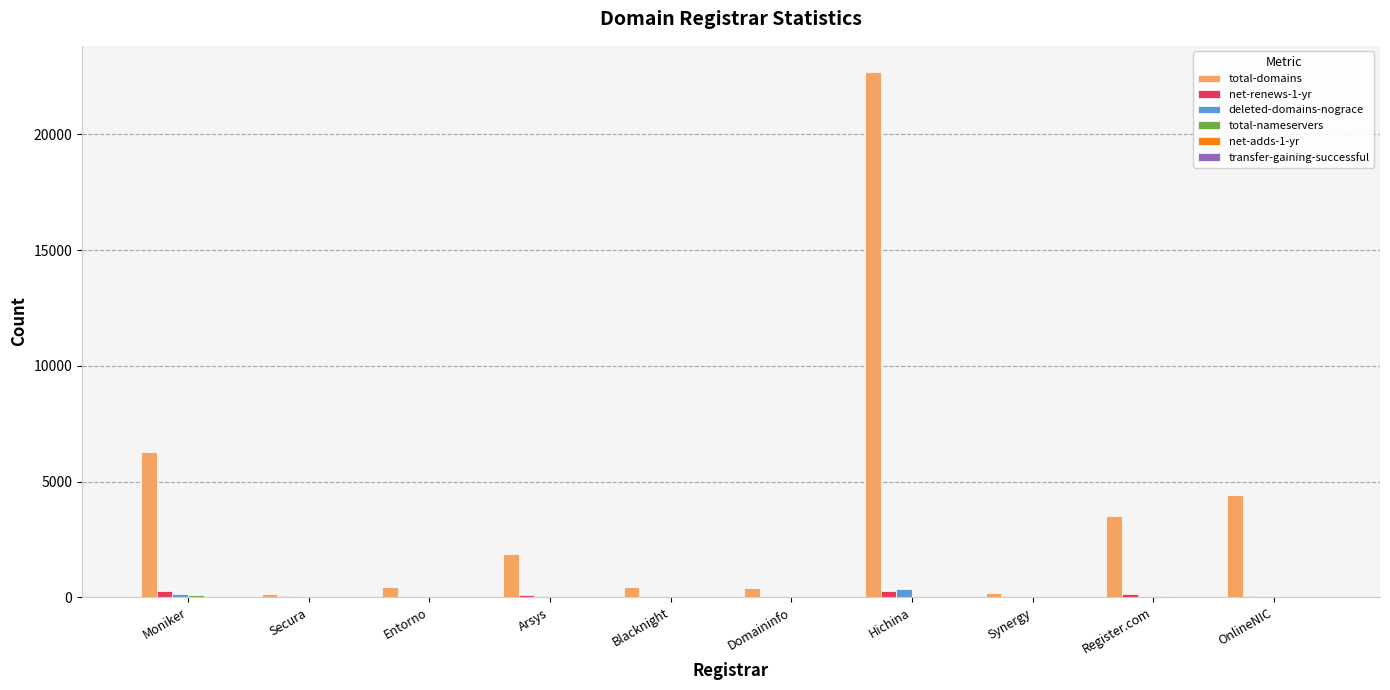

Which label corresponds to the largest value in the chart?

Hichina